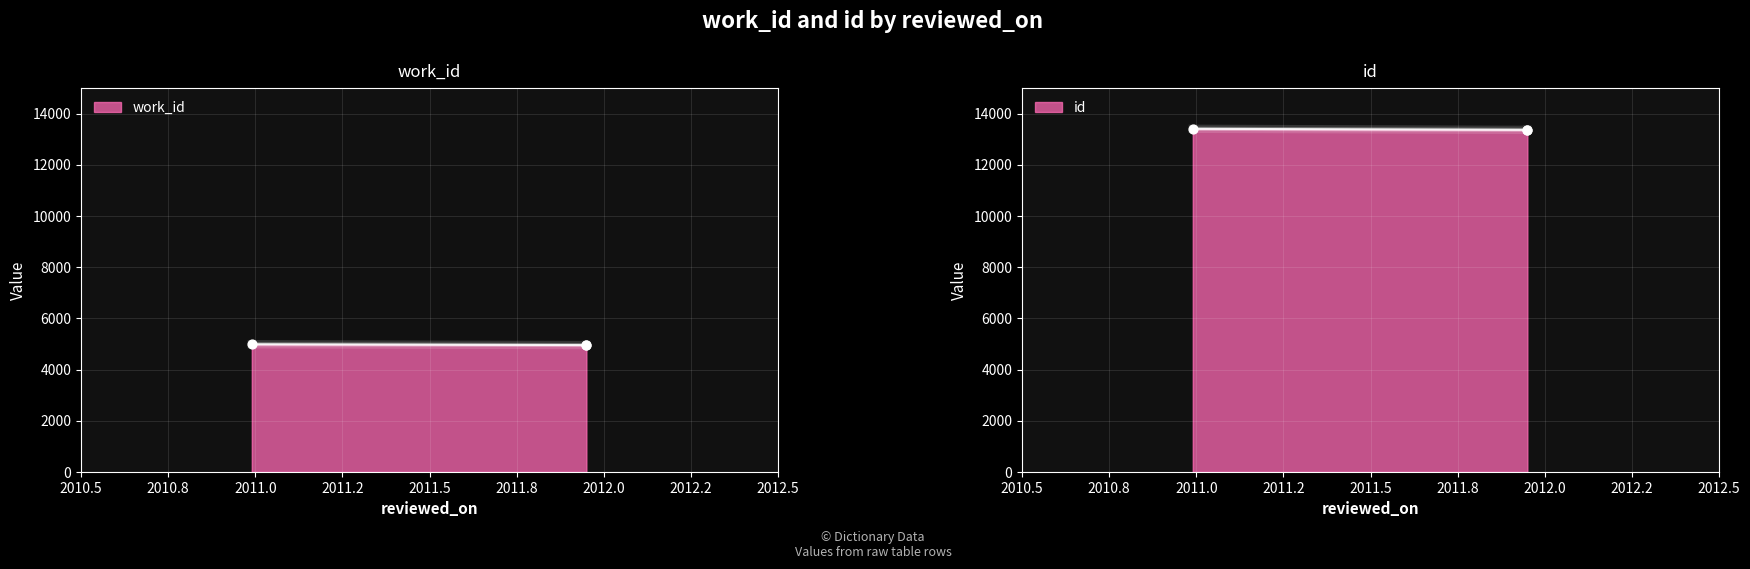

What are all the series names shown in the legend?

work_id, id